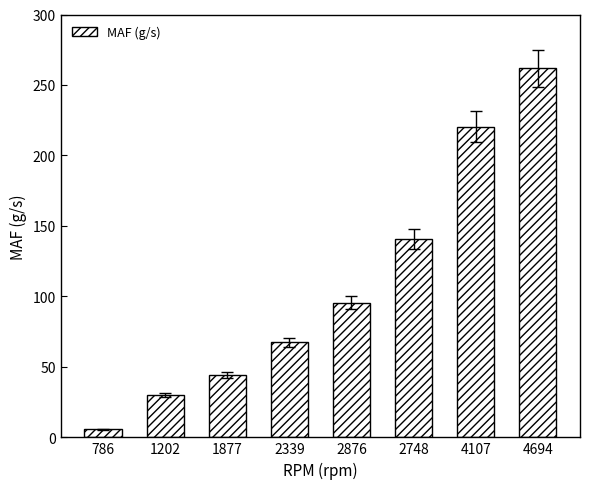

Reading left to right, extract all data points from this chart.

786=5.8	1202=29.8	1877=44.3	2339=67.4	2876=95.6	2748=140.7	4107=220.4	4694=261.8